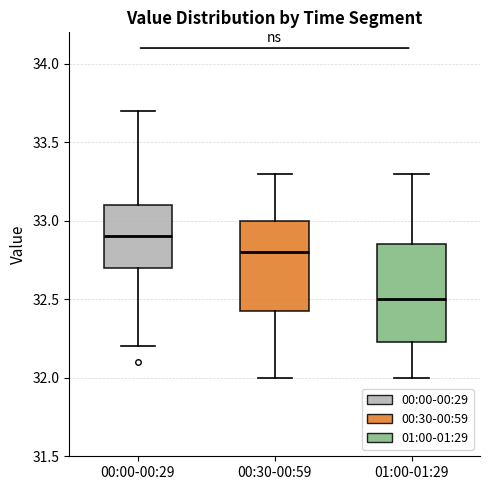

Where is the upper edge of the box for 00:00-00:29 on the y-axis? The values are not printed on the chart, so give them approximately, as read against the axis.

33.10